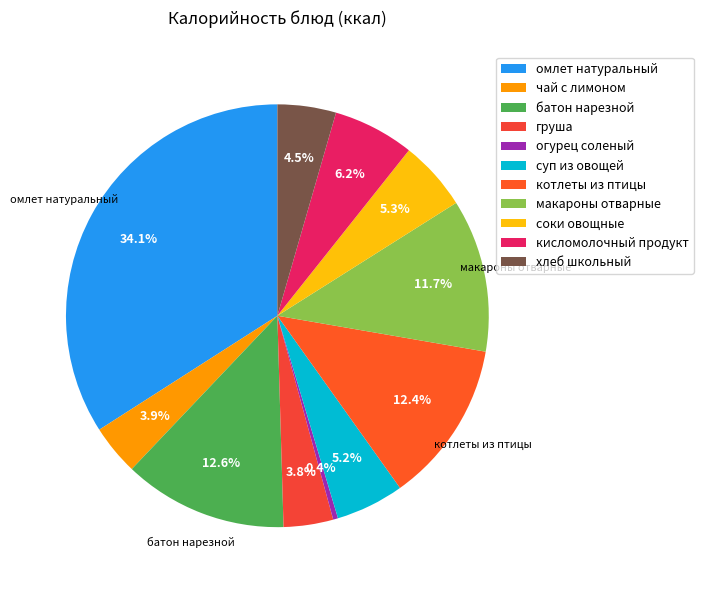

True or false: макароны отварные accounts for 12% of the total.

True